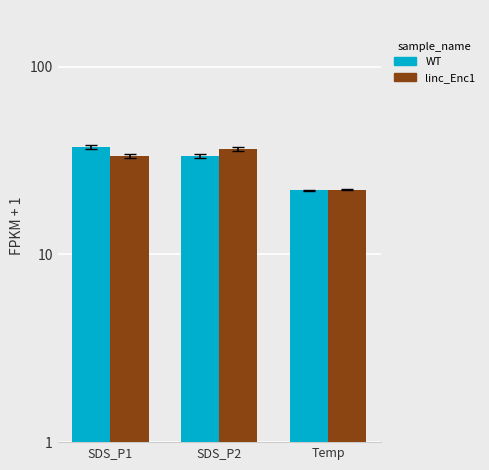

What are all the series names shown in the legend?

WT, linc_Enc1